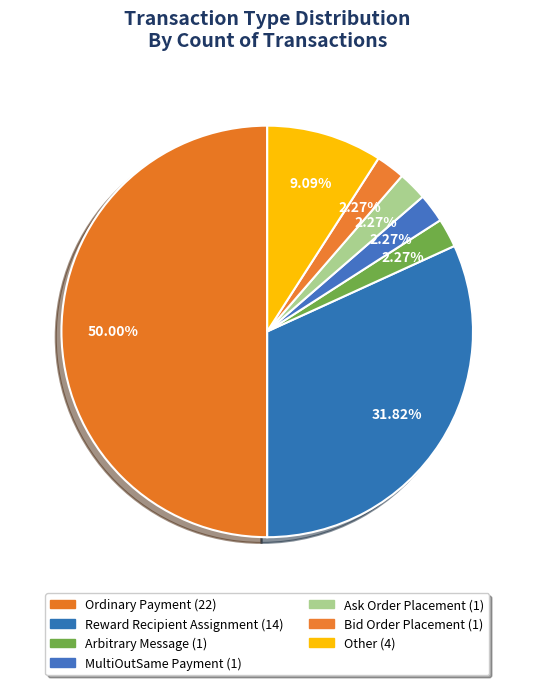

What is the largest slice in the pie chart?

Ordinary Payment